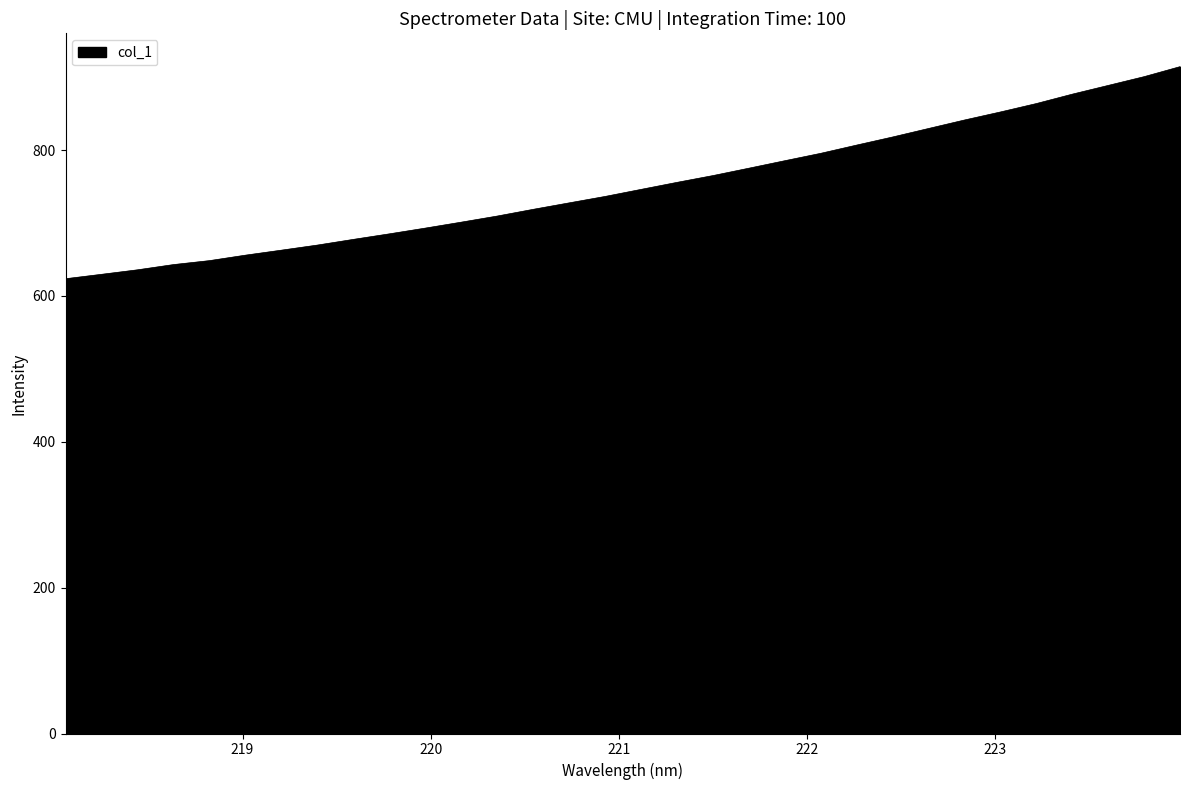

What is the greatest value displayed?

914.5